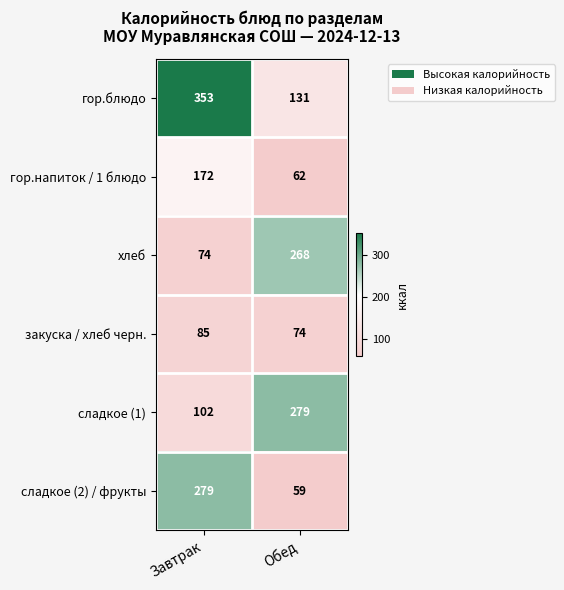

True or false: гор.напиток / 1 блюдо has a value of 62 at Обед.

True